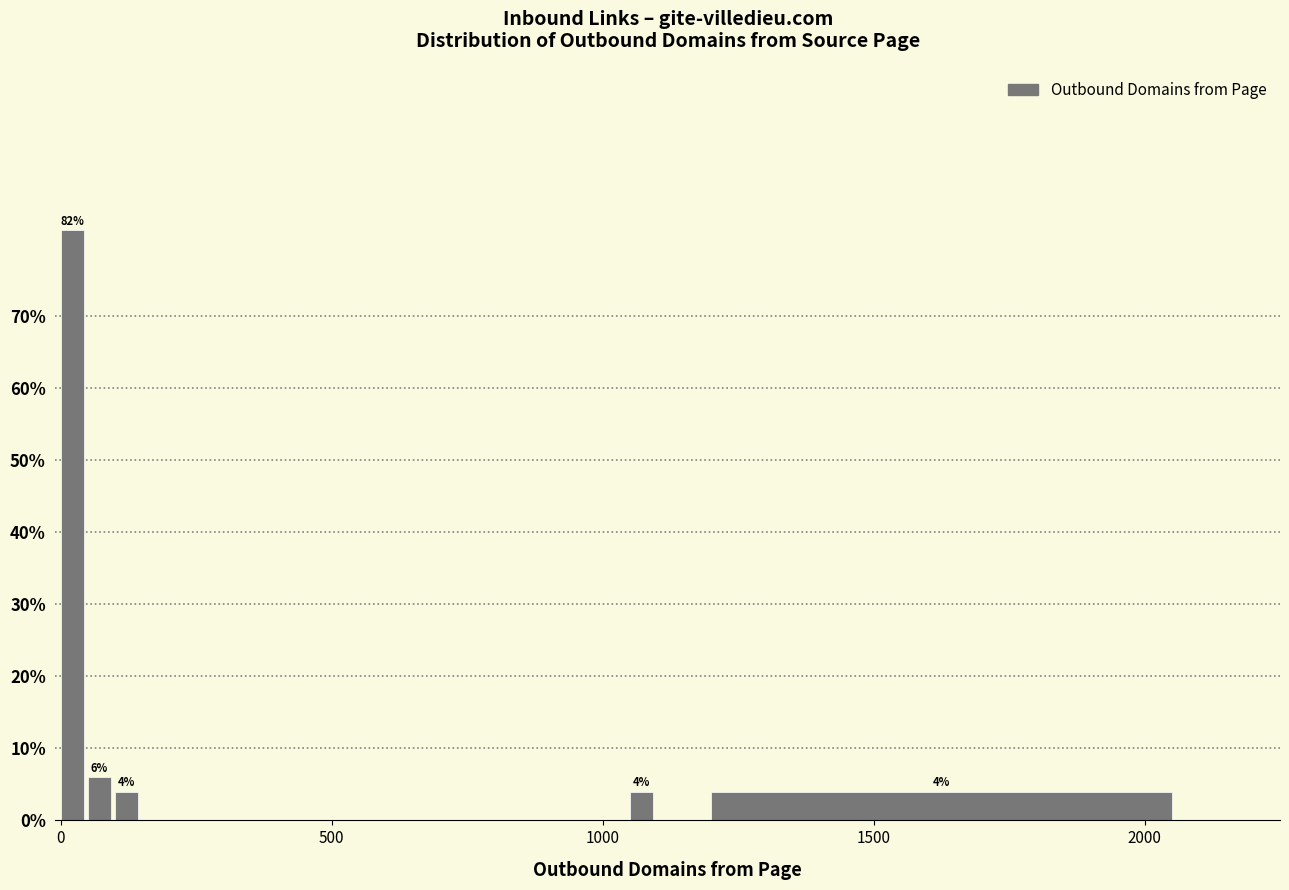

Read against the x-axis, roughly where is the centre of the tallest bar?

0